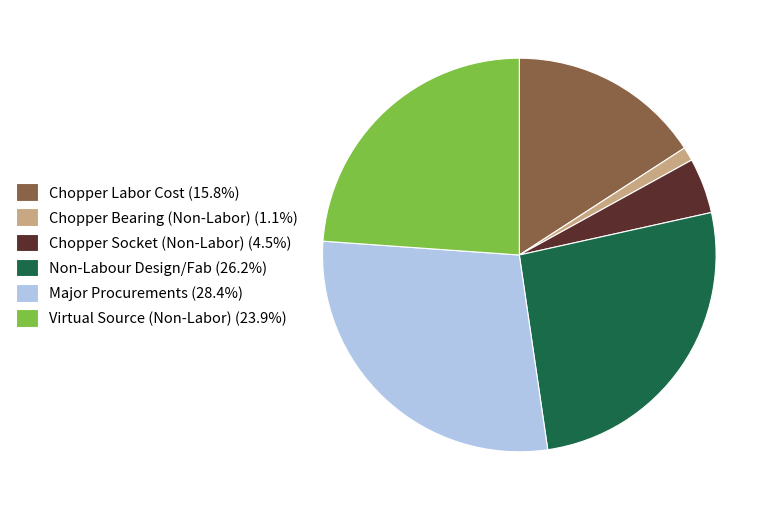

Is Chopper Bearing (Non-Labor) (1.1%) the majority of the pie?

No